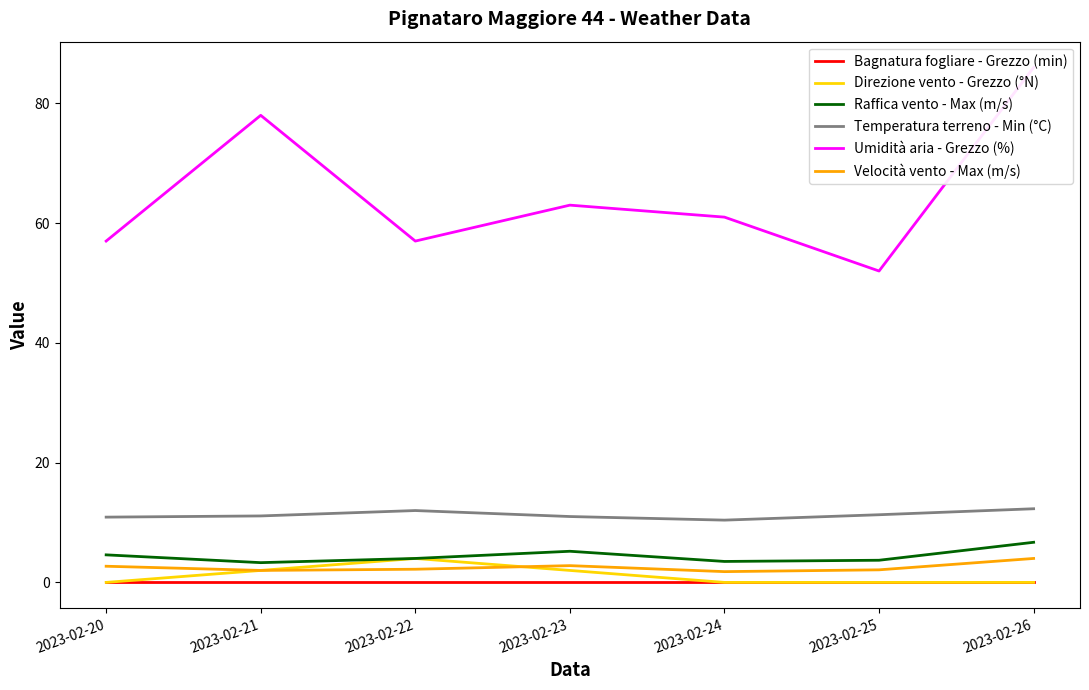

True or false: Velocità vento - Max (m/s) and Bagnatura fogliare - Grezzo (min) cross at least once.

False